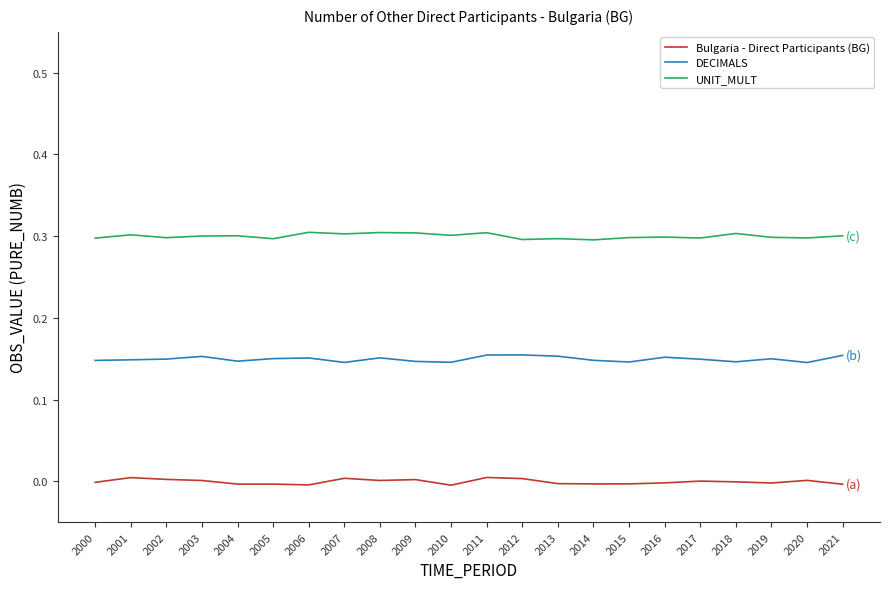

Is the value of Bulgaria - Direct Participants (BG) at 2018 greater than the value of UNIT_MULT at 2002?

No